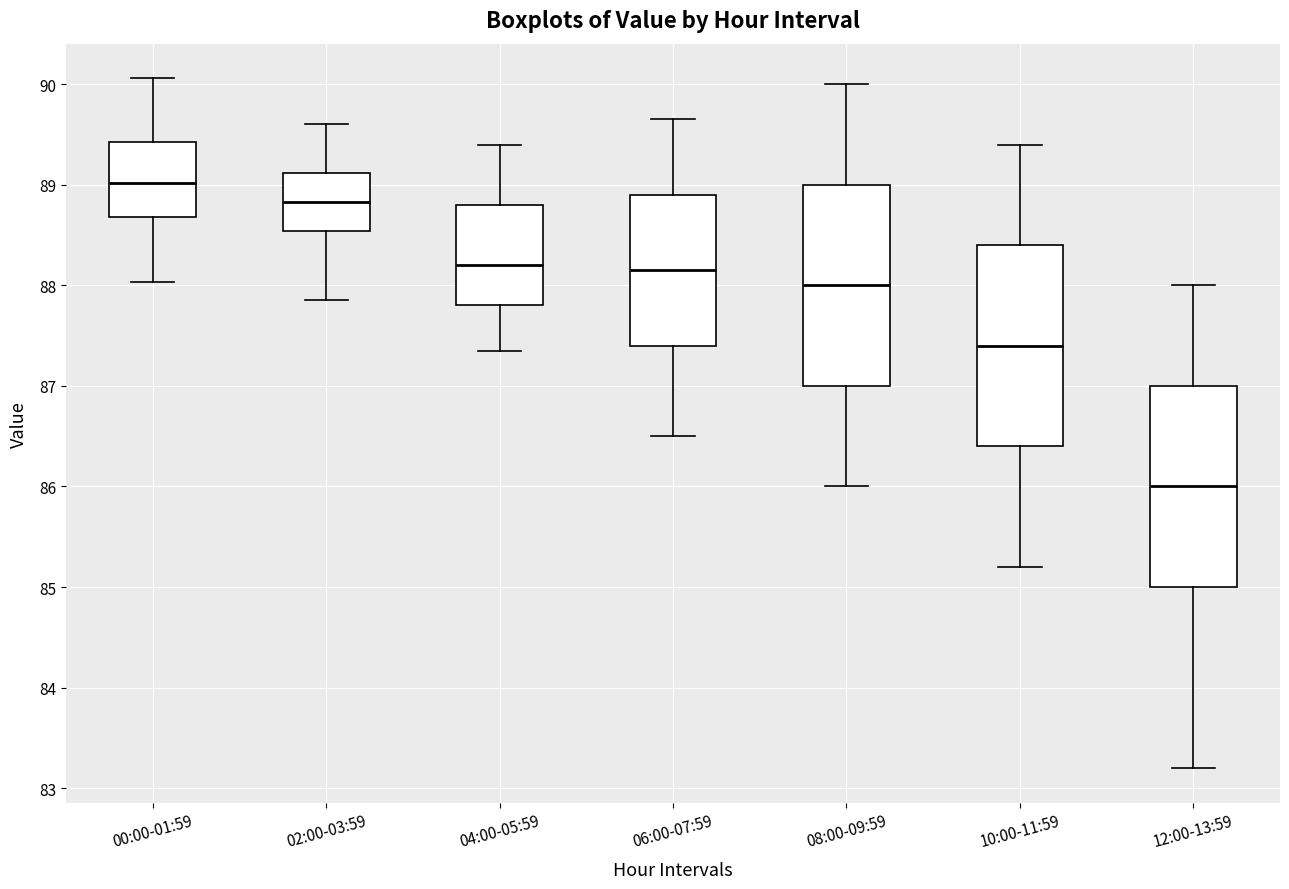

Which box's median line is the highest?

00:00-01:59